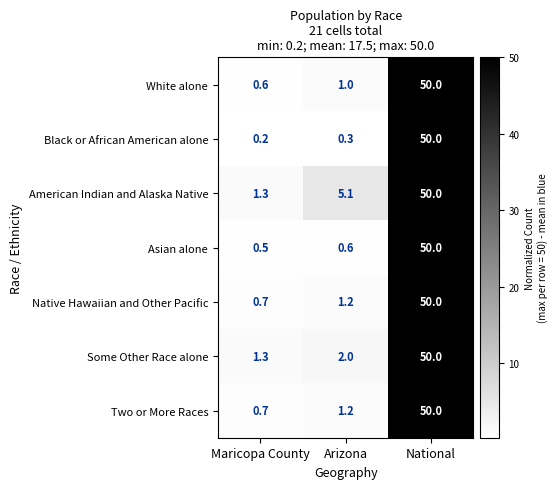

What is the maximum value shown in the chart?

50.0